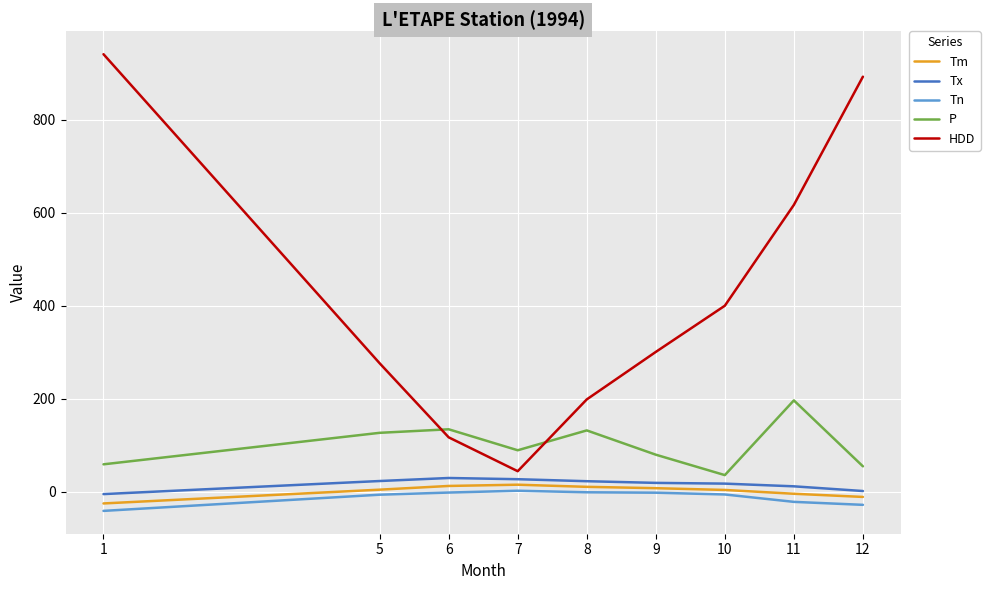

Does the chart have visible grid lines?

Yes